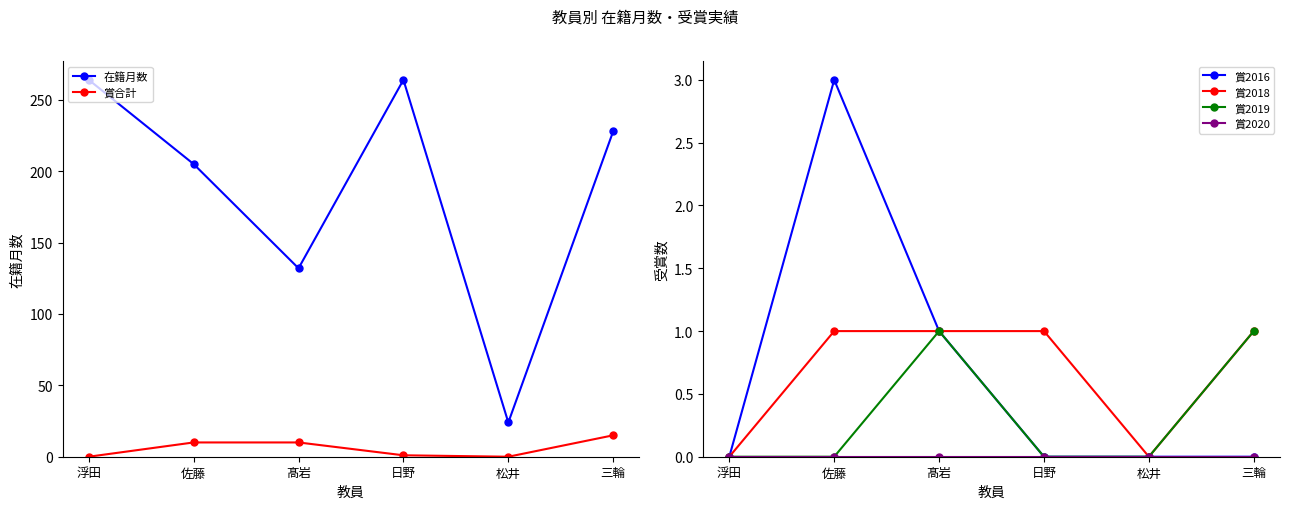

What is the label of the 6th point from the right?

浮田